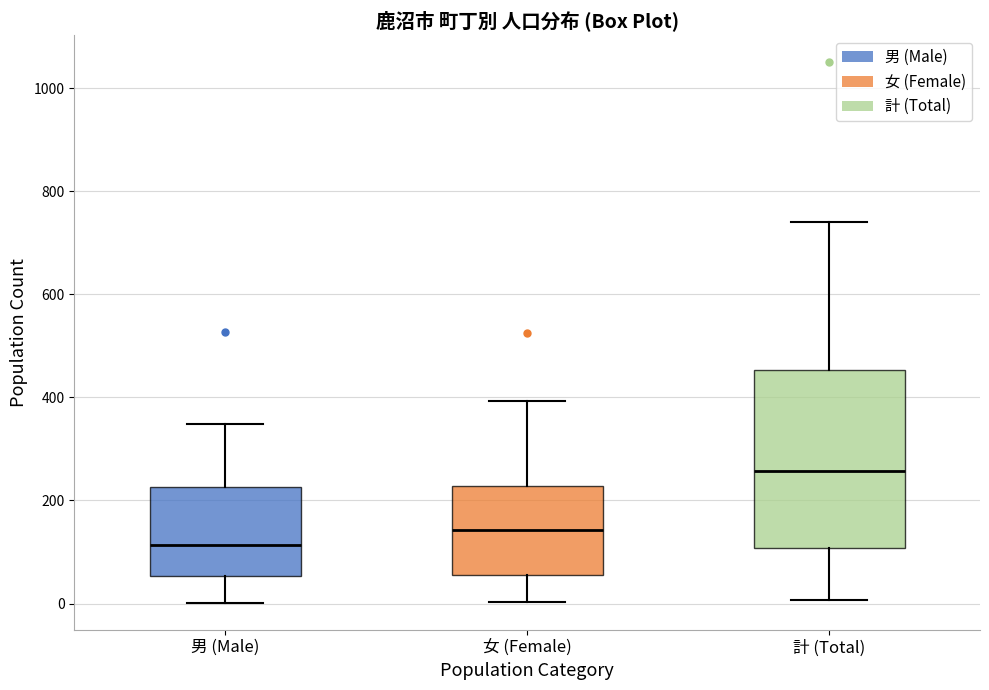

Reading left to right, read every box against the y-axis: the position of its median line, the range the box covers, and the ends of its whiskers. The values are not printed on the chart, so give them approximately, as read against the axis.

男 (Male): median 120, box 60 to 220, whiskers 0 to 340
女 (Female): median 140, box 60 to 220, whiskers 0 to 400
計 (Total): median 260, box 100 to 460, whiskers 0 to 740